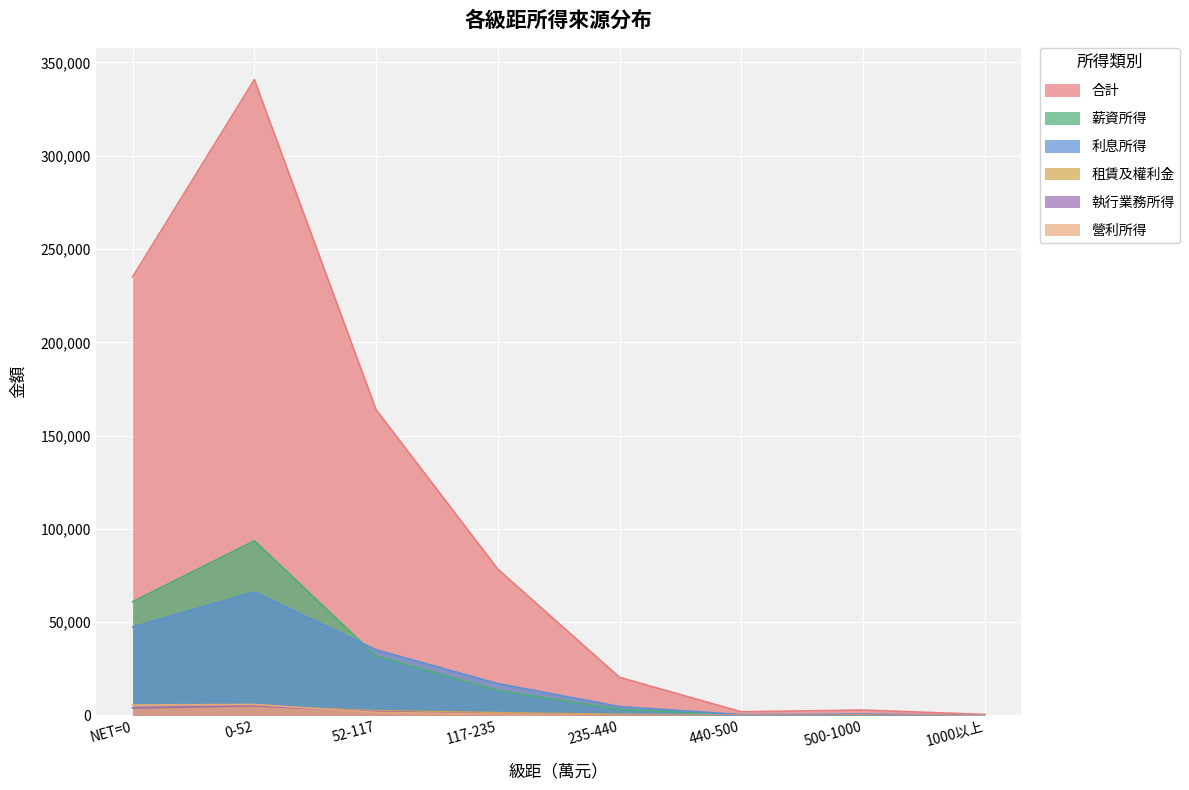

The value of 租賃及權利金 at 1000以上 is 6. True or false?

False